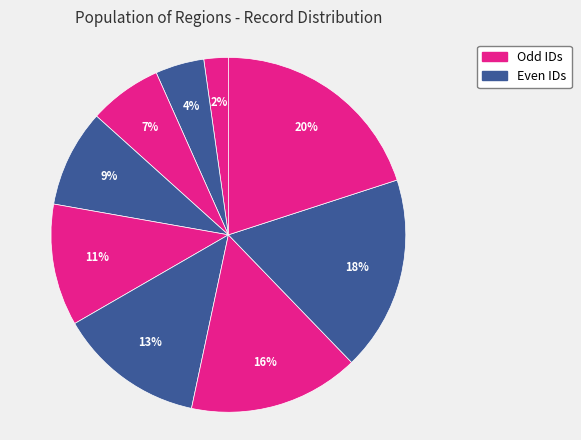

To the nearest percent, what is the average slice percentage?

11%